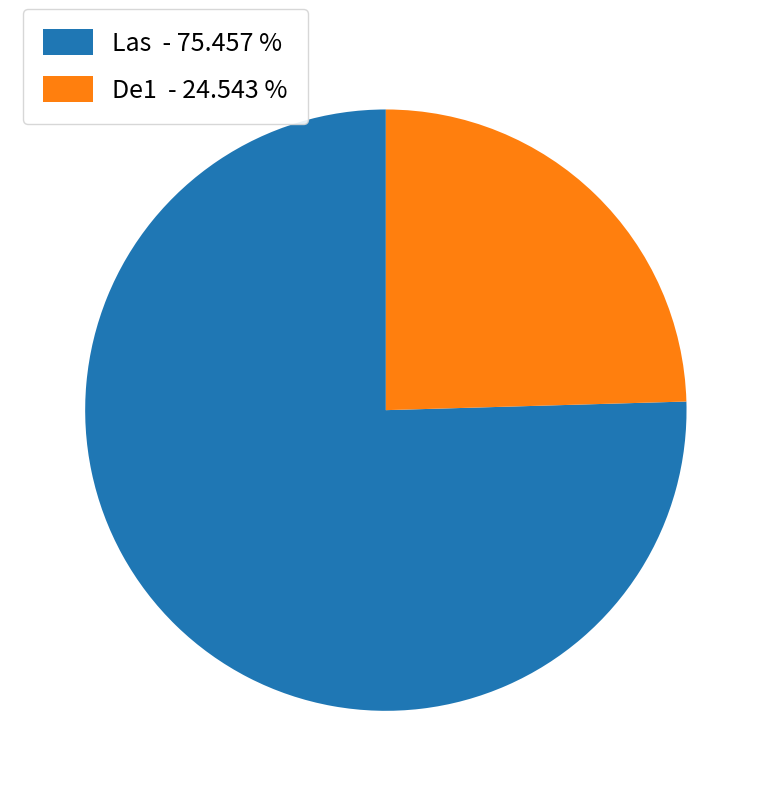

Is De1 - 24.543 % the majority of the pie?

No